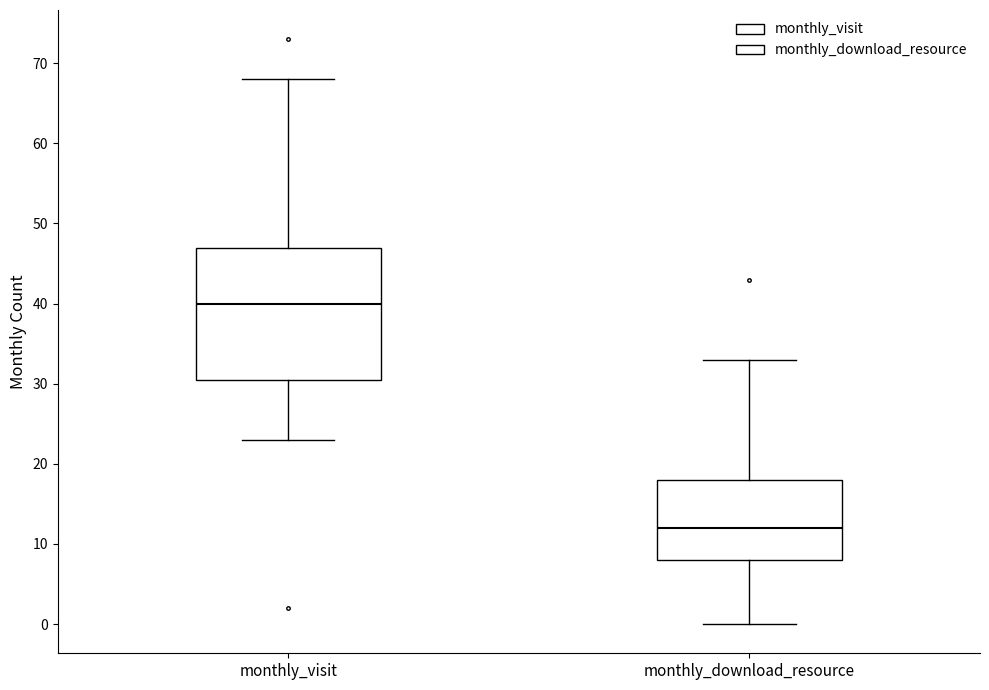

Comparing the boxes themselves (not the whiskers), which one is the tallest?

monthly_visit